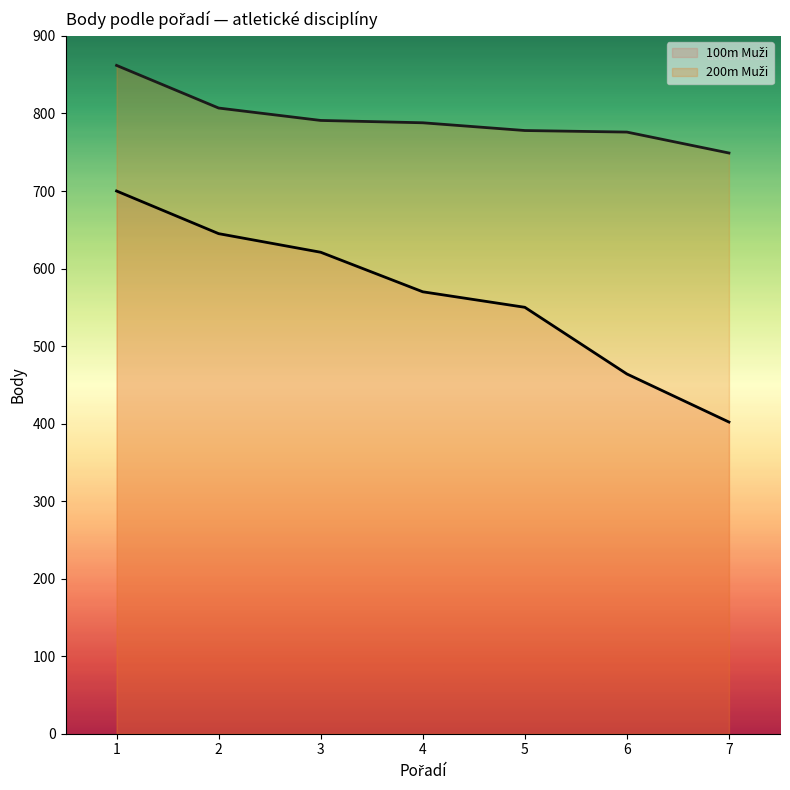

True or false: 200m Muži (line) has more than 2 interior local peaks.

False